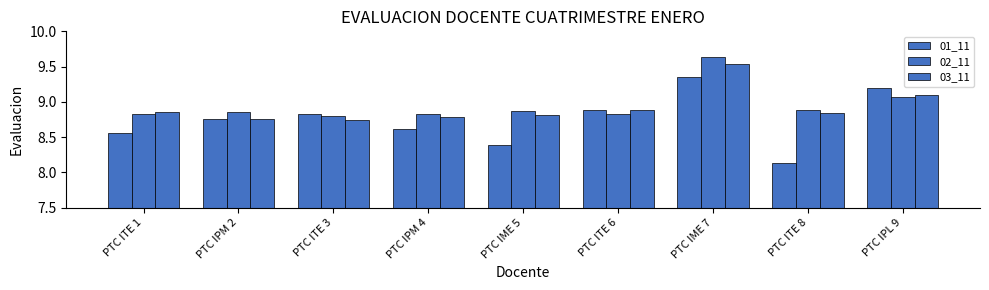

How many categories are shown in the chart?

9